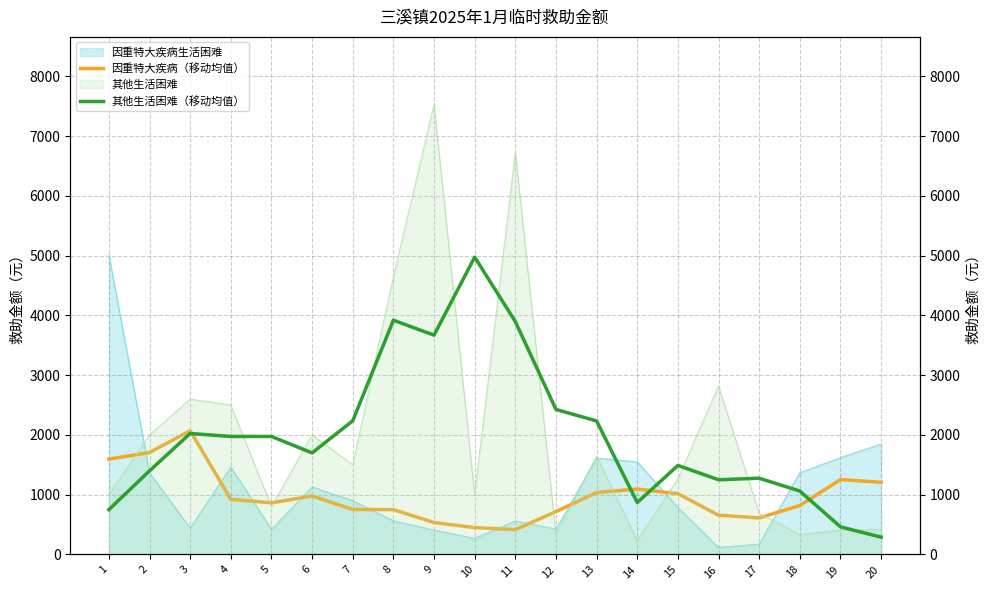

Where is 其他生活困难（移动均值） nearest to the value 2633?

12